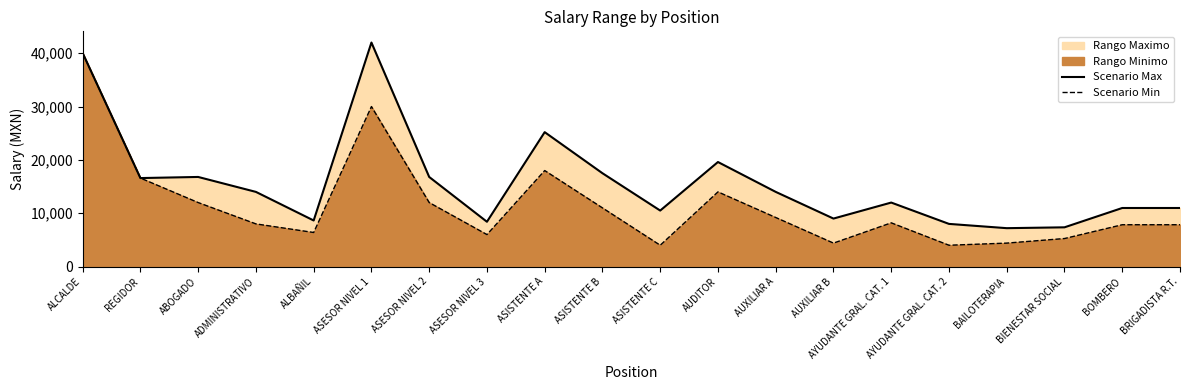

What is the sum of the Scenario Max values at AUDITOR and ASESOR NIVEL 3?

28000.0